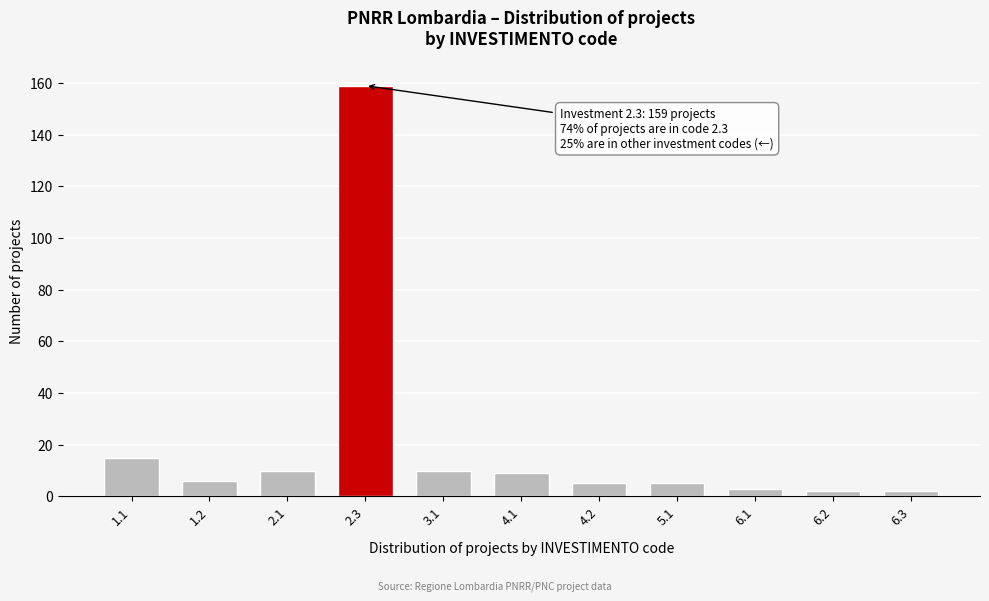

Reading right to left, what are all the values shown in this chart?

2	2	3	5	5	9	10	159	10	6	15